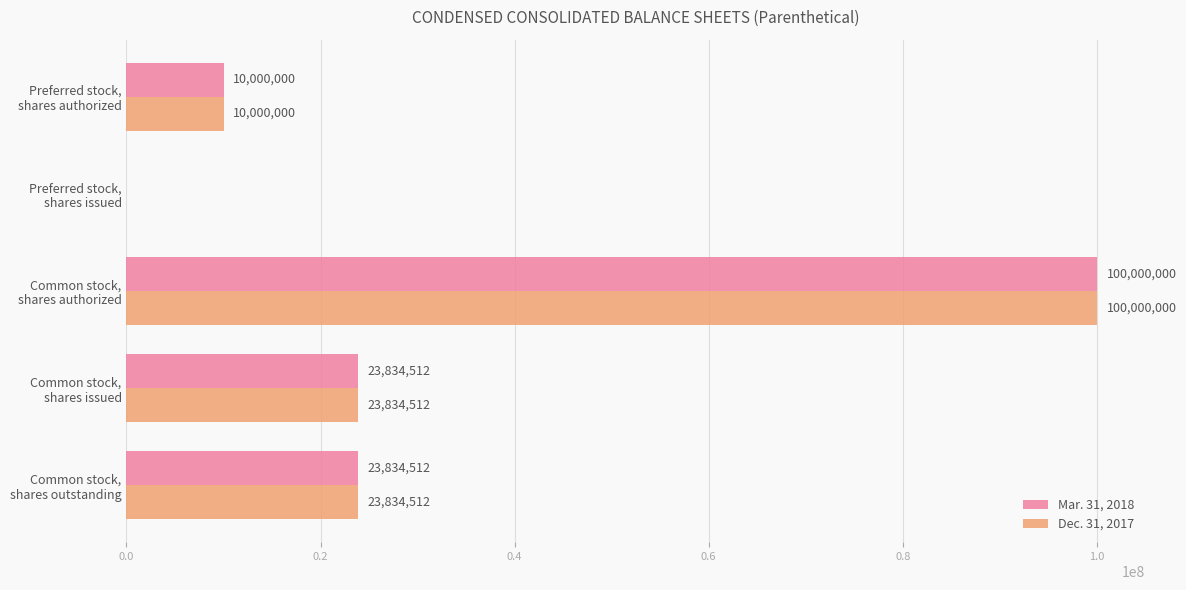

What is the maximum value shown in the chart?

100000000